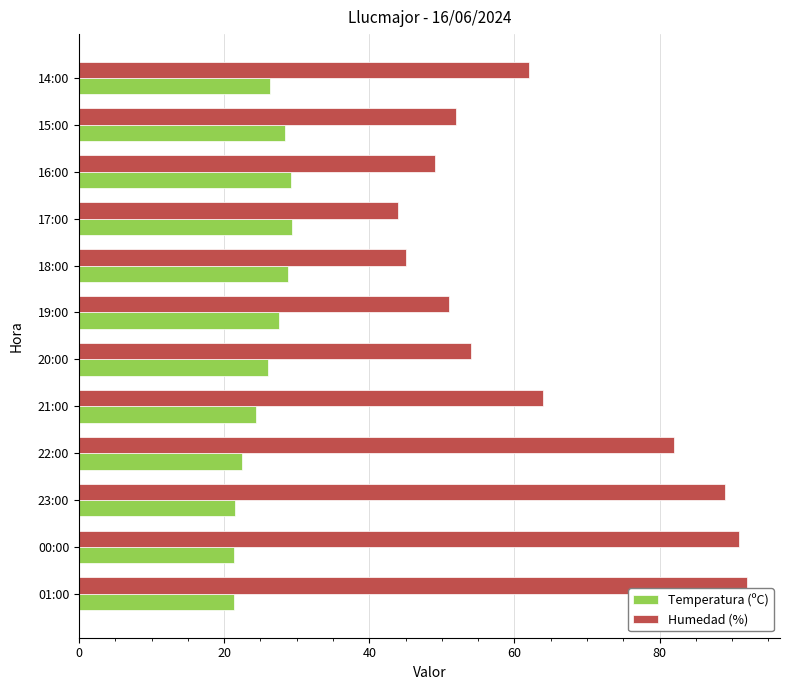

What is the spread (max minus min) of values at 15:00?

23.6